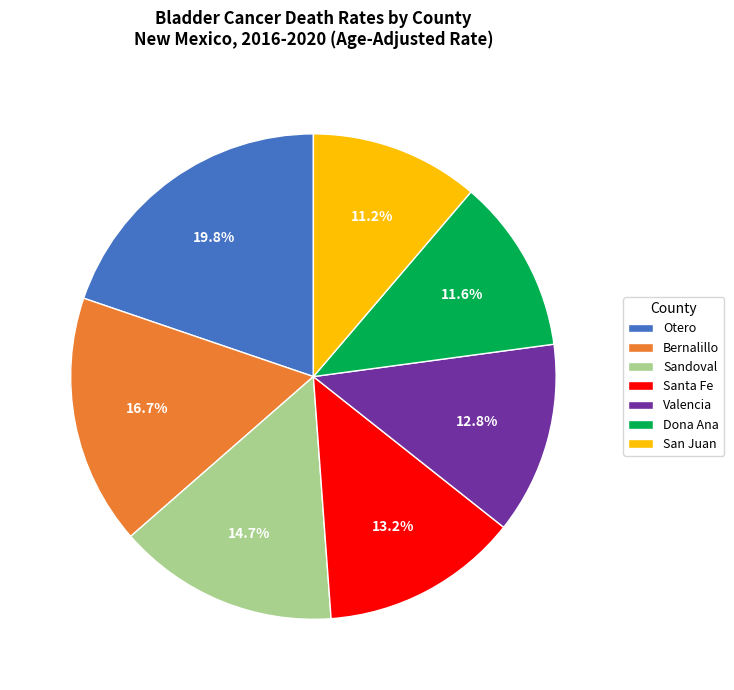

What is the largest slice in the pie chart?

Otero